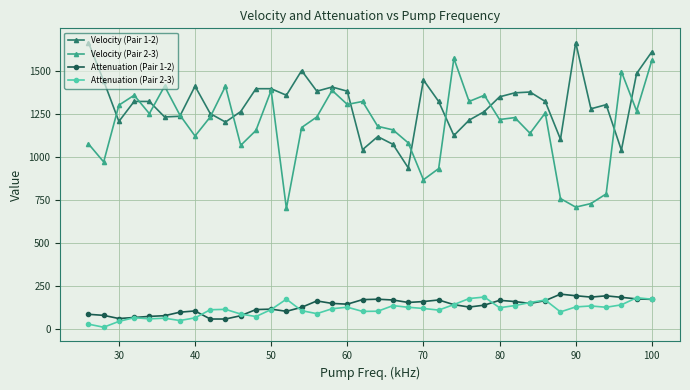

True or false: Velocity (Pair 1-2) and Attenuation (Pair 1-2) intersect in this chart.

False